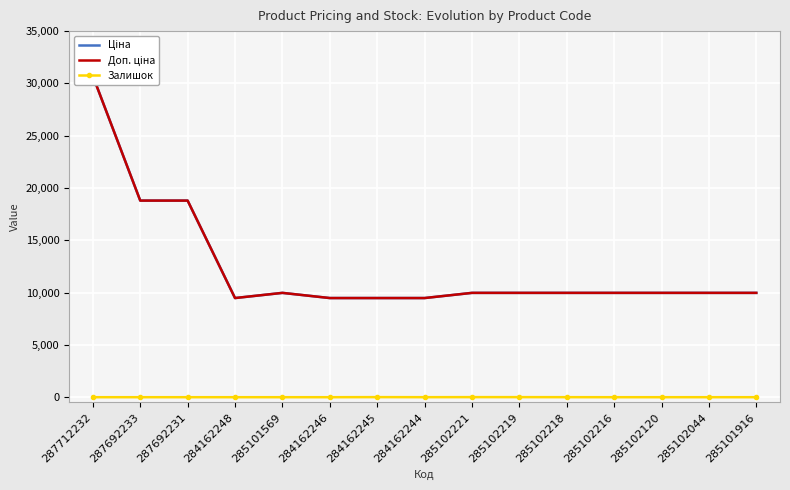

At which category is the sum across all series the highest?

287712232